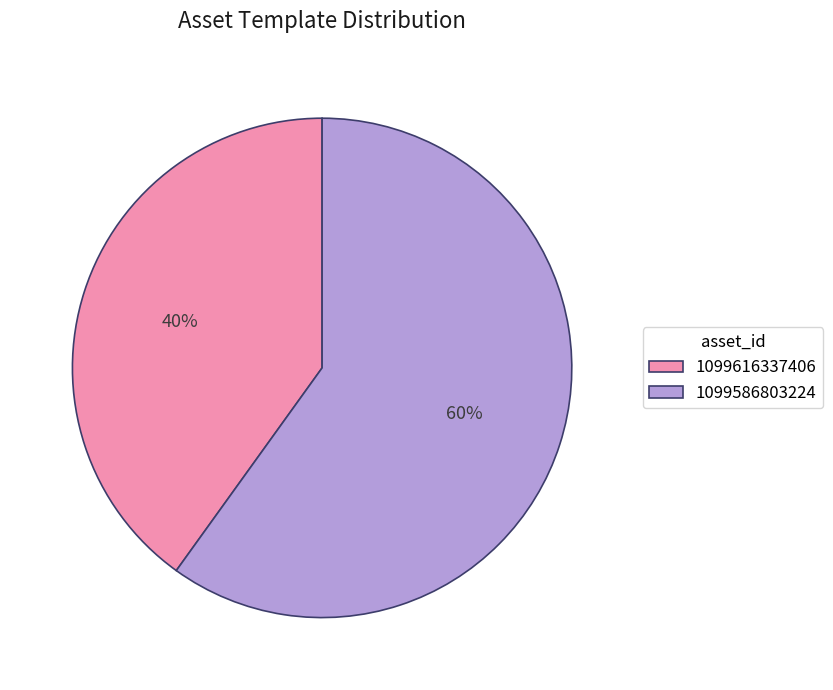

How many segments does this pie chart have?

2